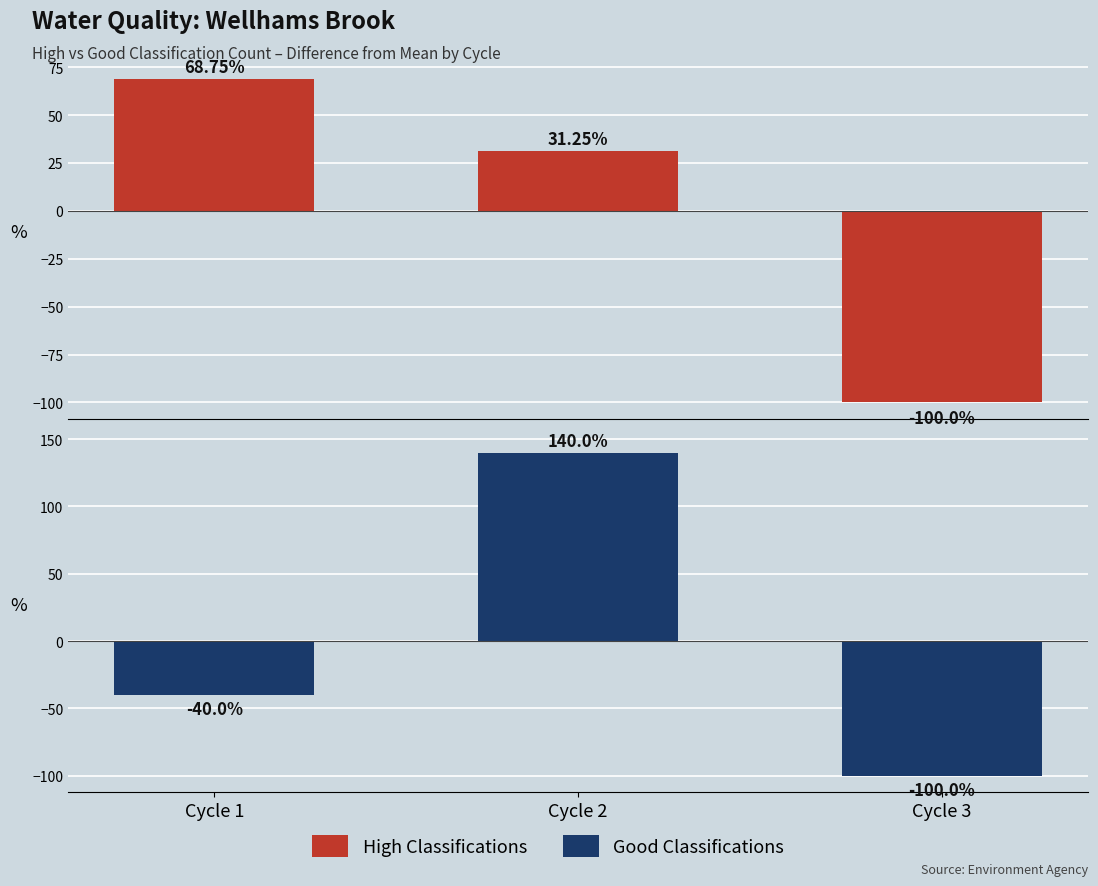

At which label is High Classifications closest to -15?

Cycle 2